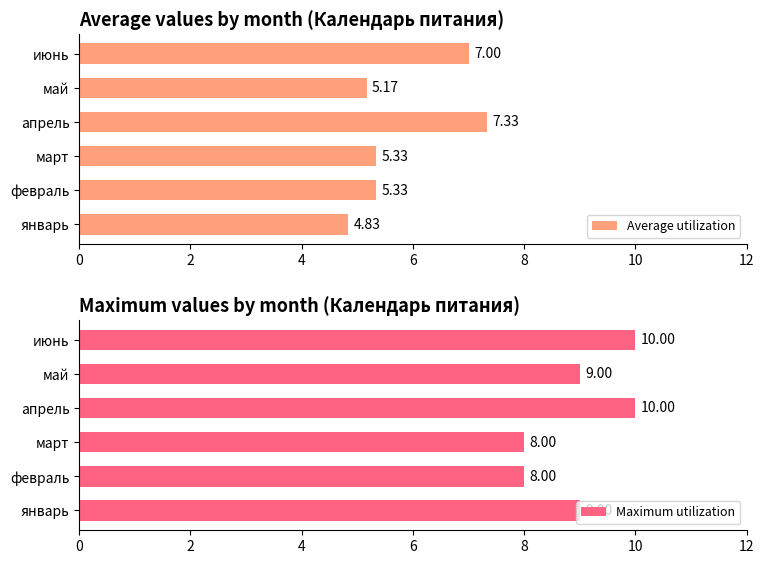

What is the average value of the Maximum utilization series?

9